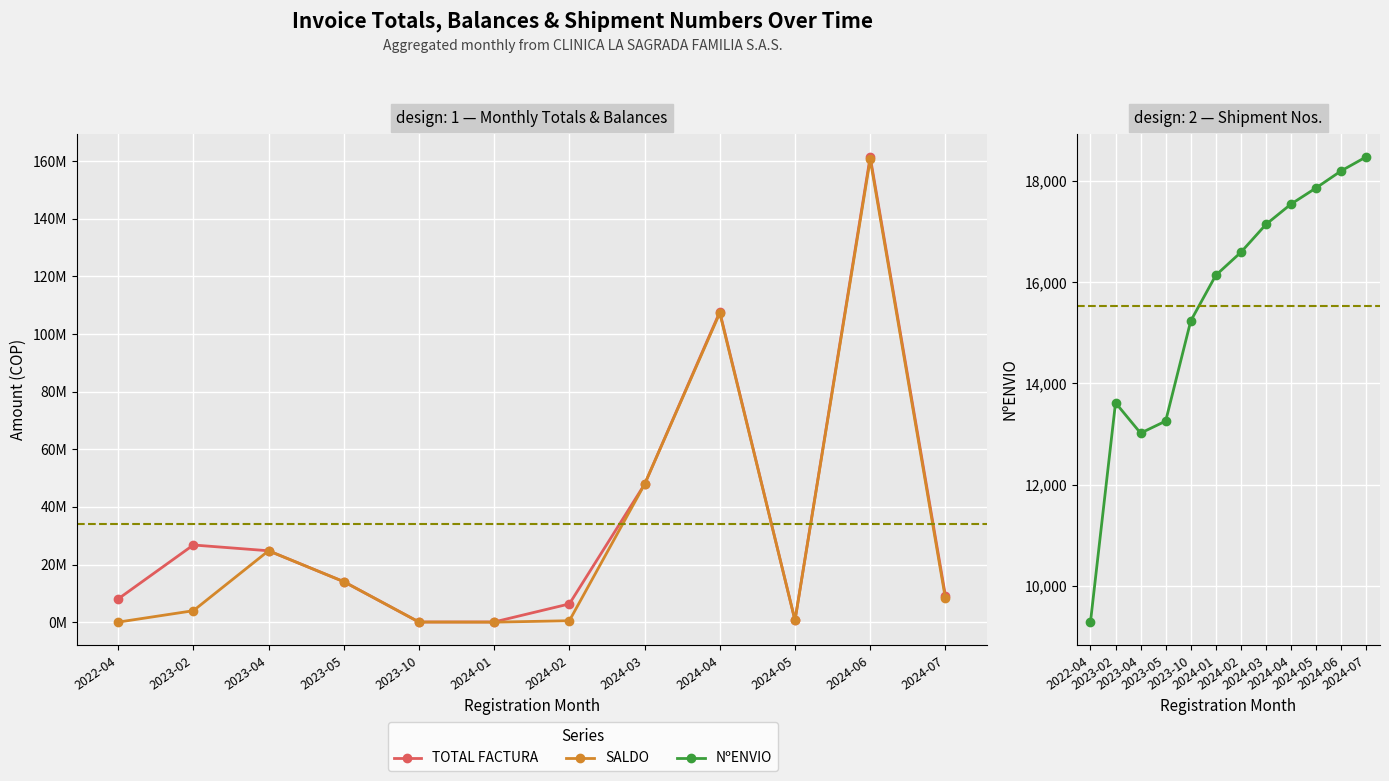

What is the difference between the TOTAL FACTURA values at 2024-01 and 2023-04?

24710288